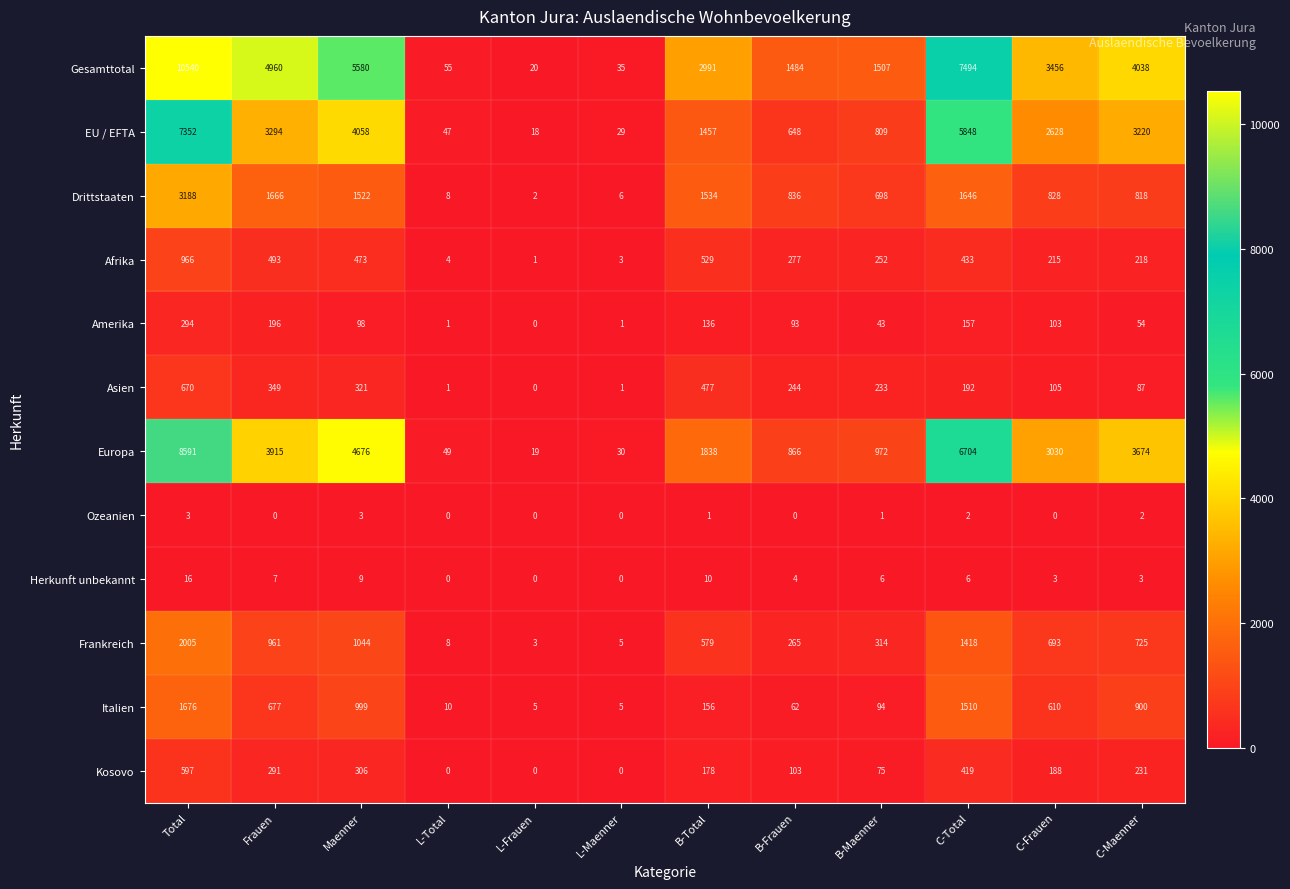

Which label corresponds to the largest value in the chart?

Total